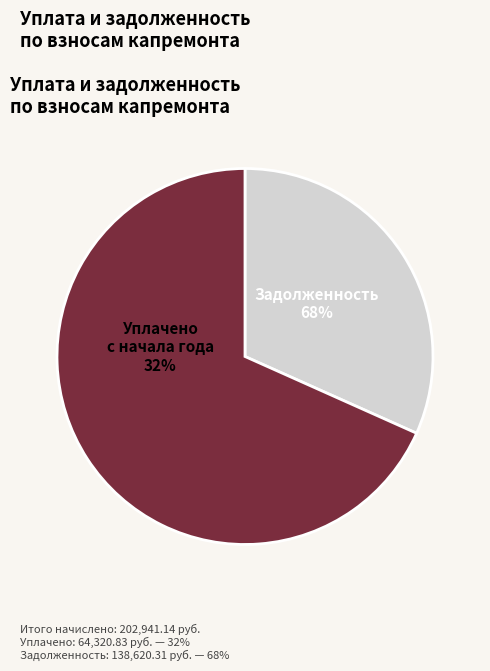

Is there a majority slice in this chart?

Yes